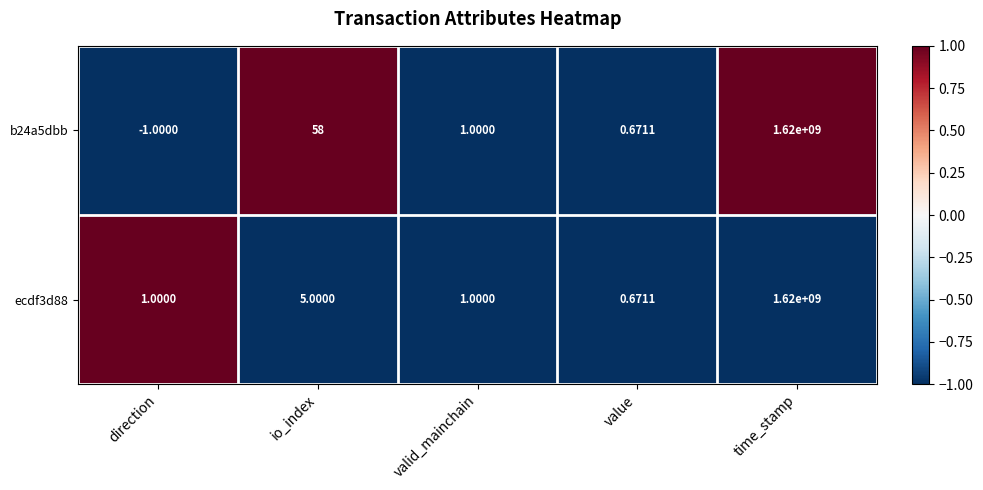

Which category has the highest value across all series?

time_stamp